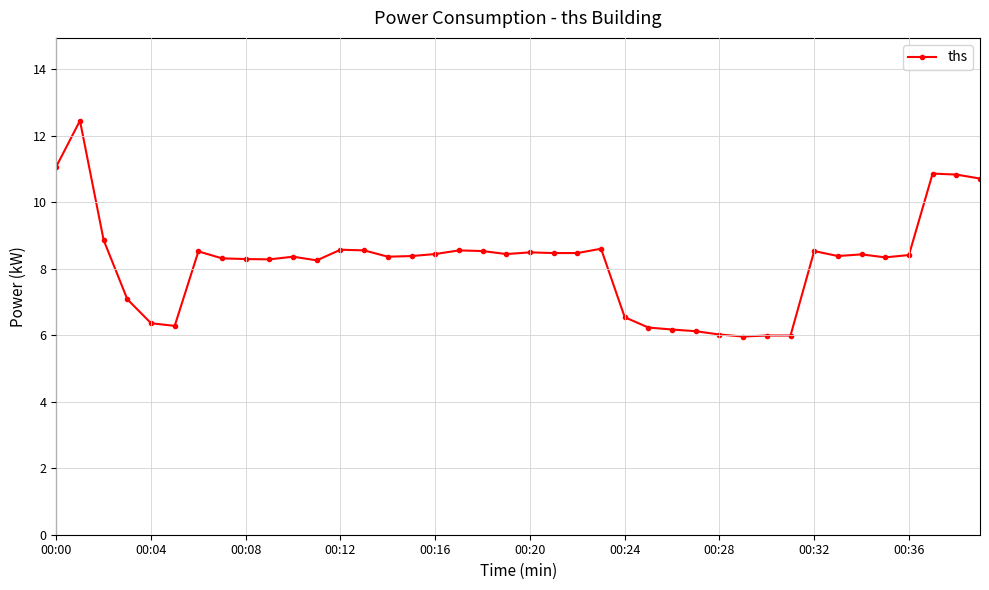

What is the difference between the maximum and second lowest values?

6.5